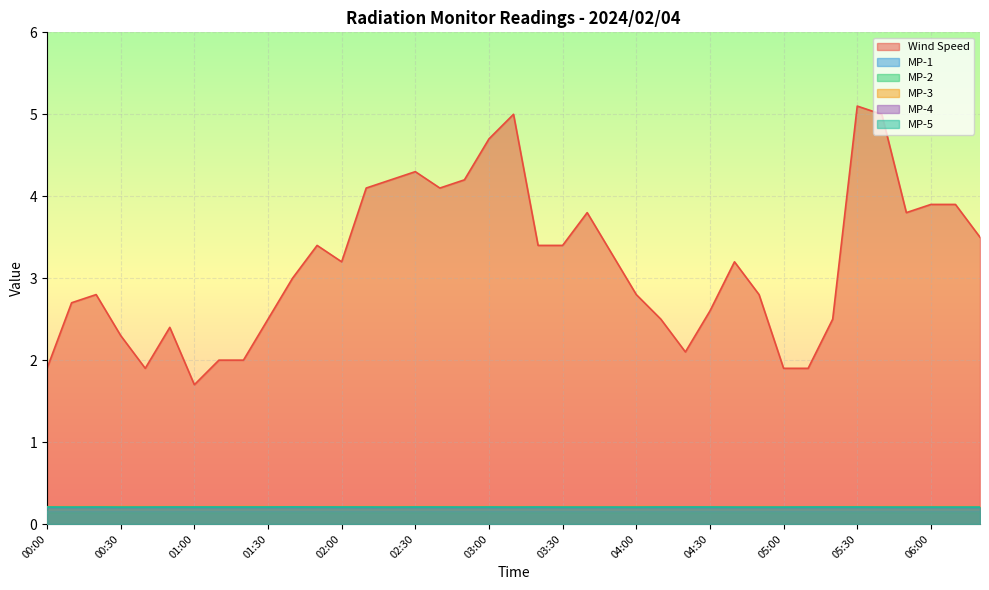

At how many categories does at least one series exceed 1?

39